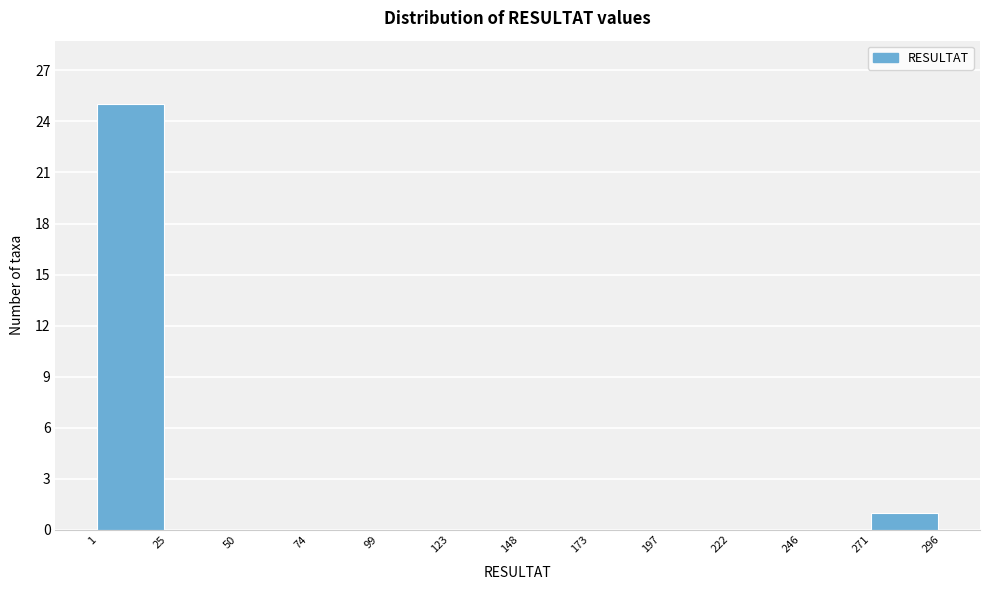

Reading left to right, list every bar in this chart as the range it spans on the x-axis followed by its height. The values are not printed on the chart, so give them approximately, as read against the axis.

1 to 25: 25
25 to 50: 0
50 to 74: 0
74 to 99: 0
99 to 123: 0
123 to 148: 0
148 to 173: 0
173 to 197: 0
197 to 222: 0
222 to 246: 0
246 to 271: 0
271 to 296: 1